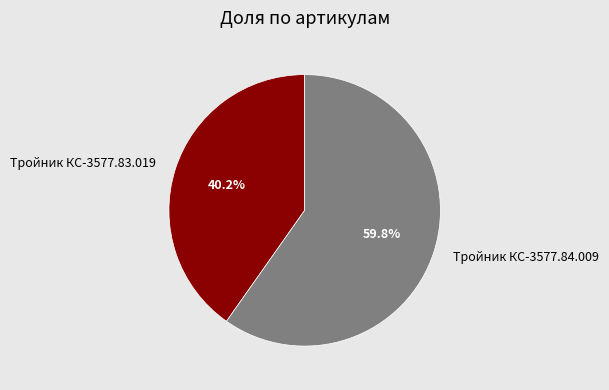

Between Тройник КС-3577.83.019 and Тройник КС-3577.84.009, which is larger?

Тройник КС-3577.84.009